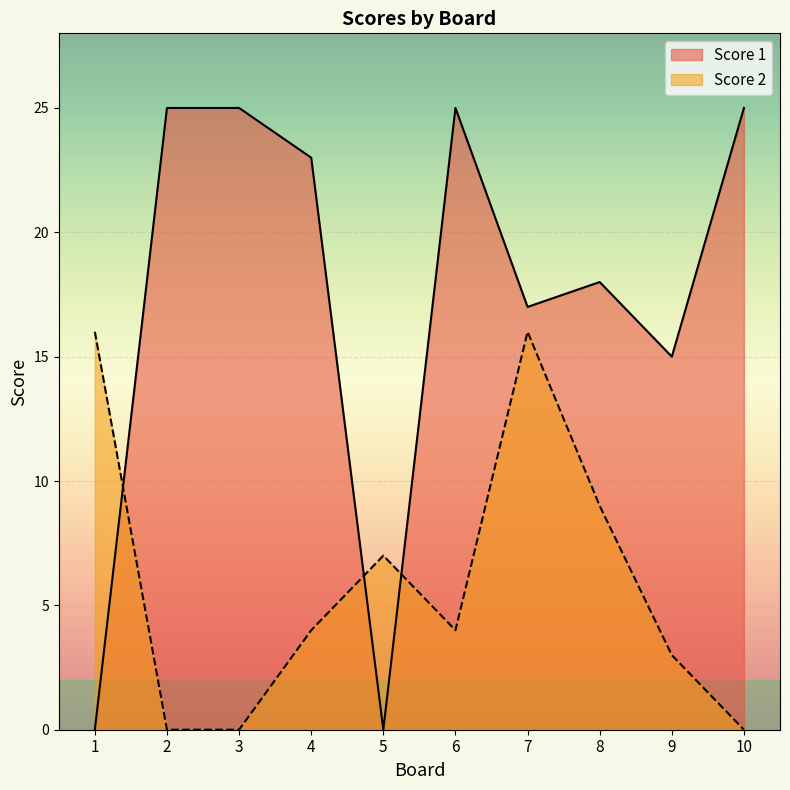

Reading right to left, what are all the values shown in this chart?

Score 1: 10=25	9=15	8=18	7=17	6=25	5=0	4=23	3=25	2=25	1=0
Score 2: 10=0	9=3	8=9	7=16	6=4	5=7	4=4	3=0	2=0	1=16